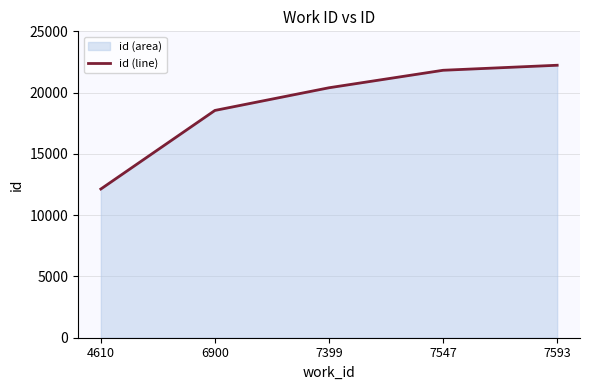

Approximately how many times larger is the value at 7593 compared to 6900?

1.2